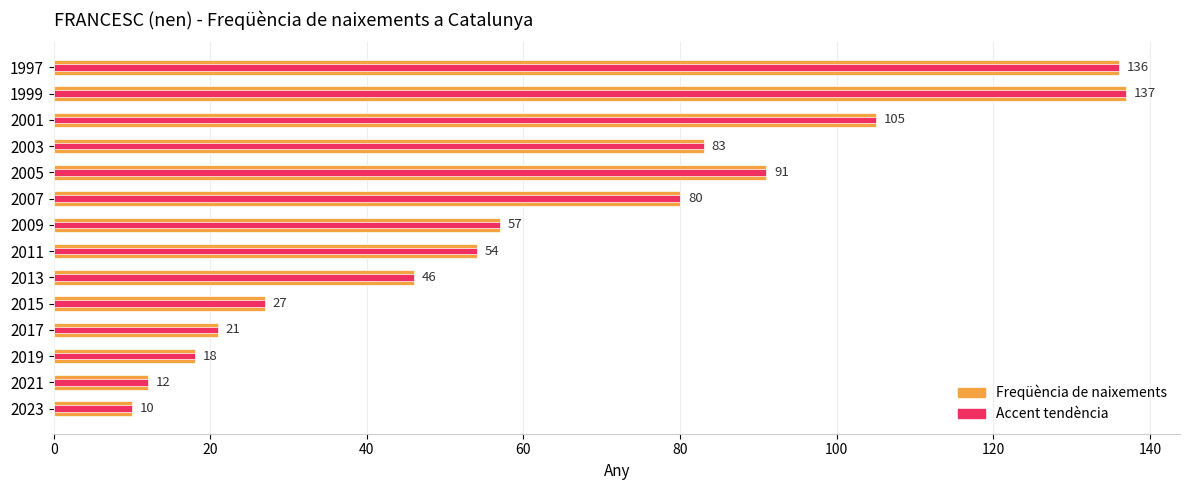

How many data points does each series have?

14